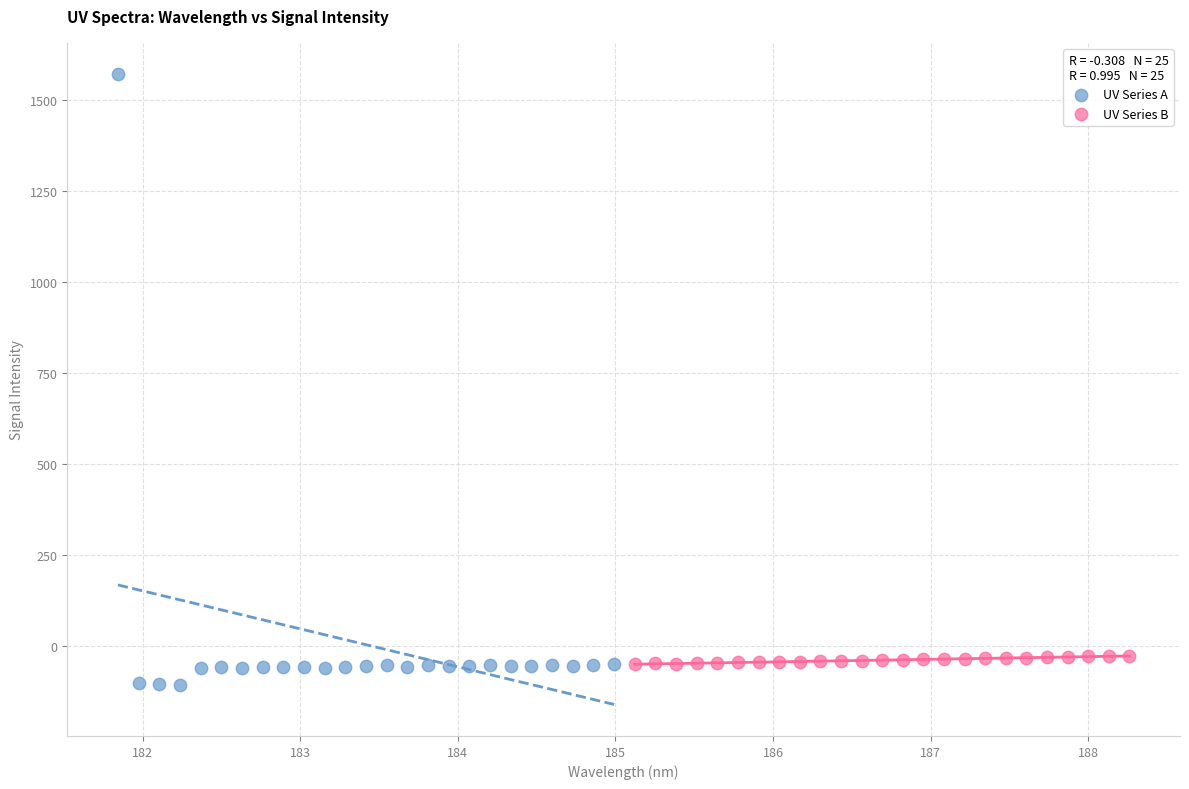

Which series has the largest Y range (max minus min)?

UV Series A